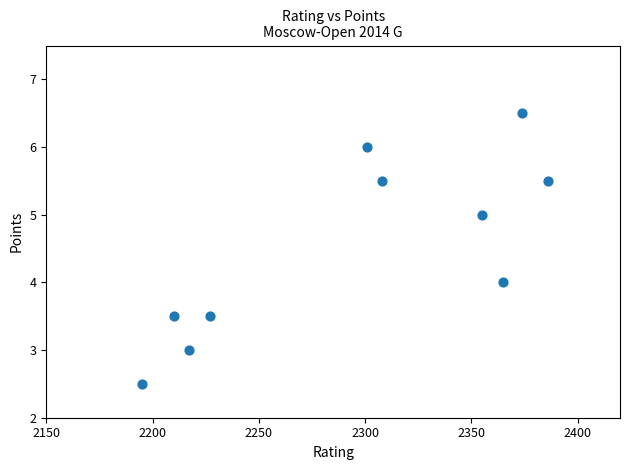

What is the average Y value?

4.5